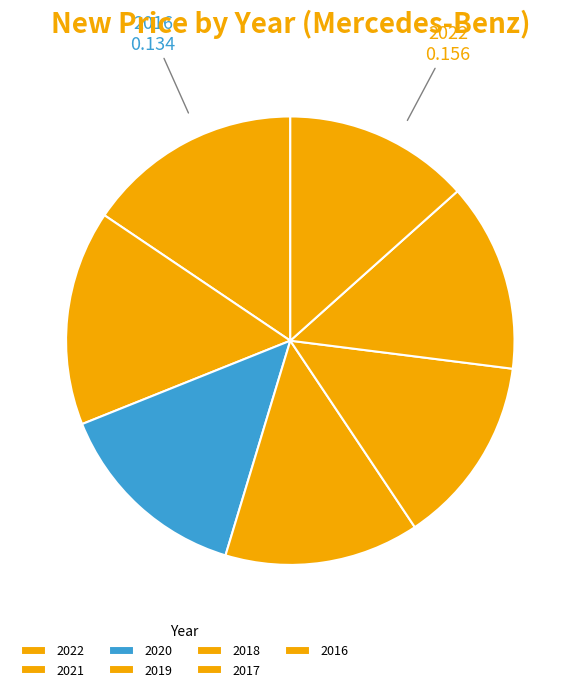

Count the number of slices in the pie.

7